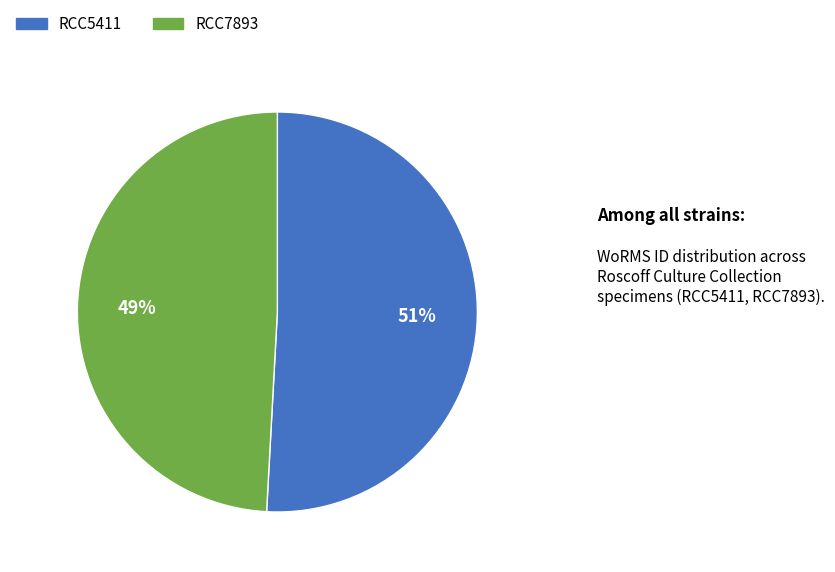

What is the majority slice?

RCC5411